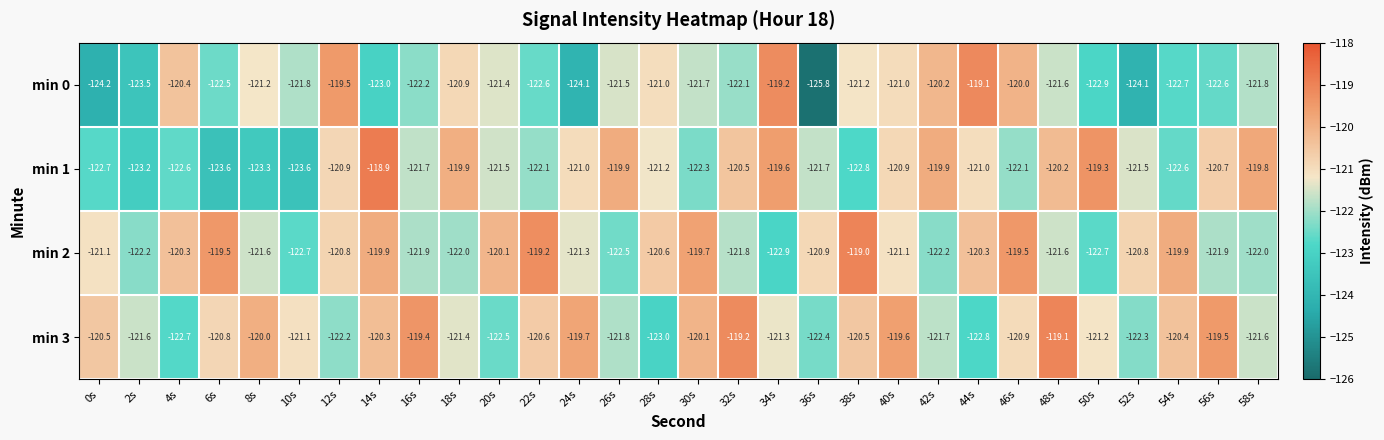

At which category is the sum across all series the highest?

14s